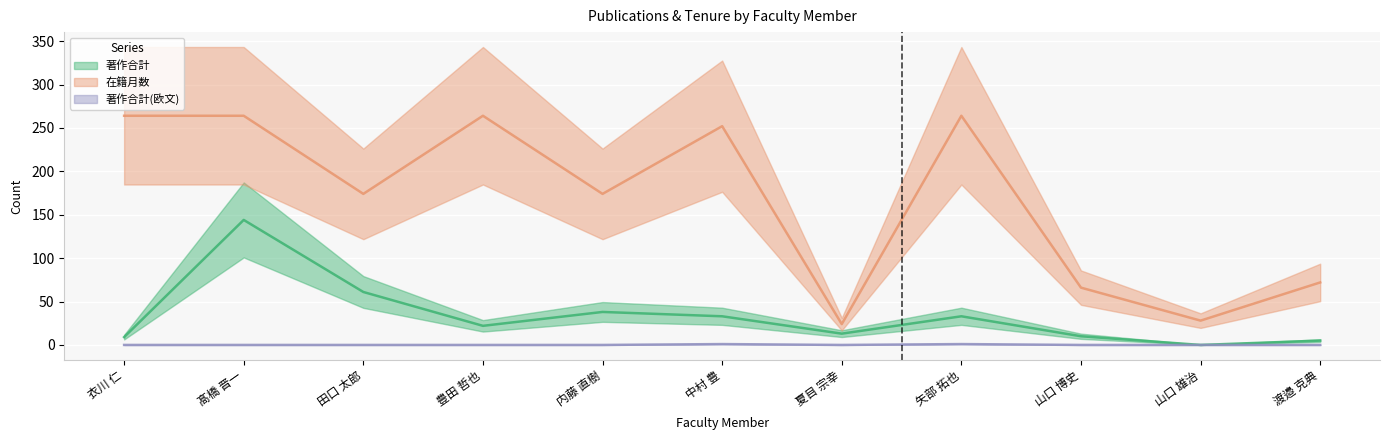

What is the difference between the 在籍月数 values at 内藤 直樹 and 髙橋 晋一?

90